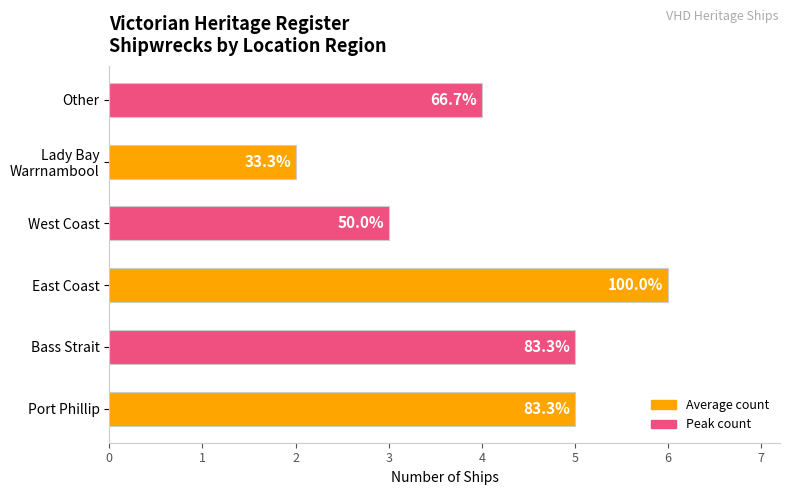

List the labels in order of value, largest first.

East Coast, Port Phillip, Bass Strait, Other, West Coast, Lady Bay Warrnambool